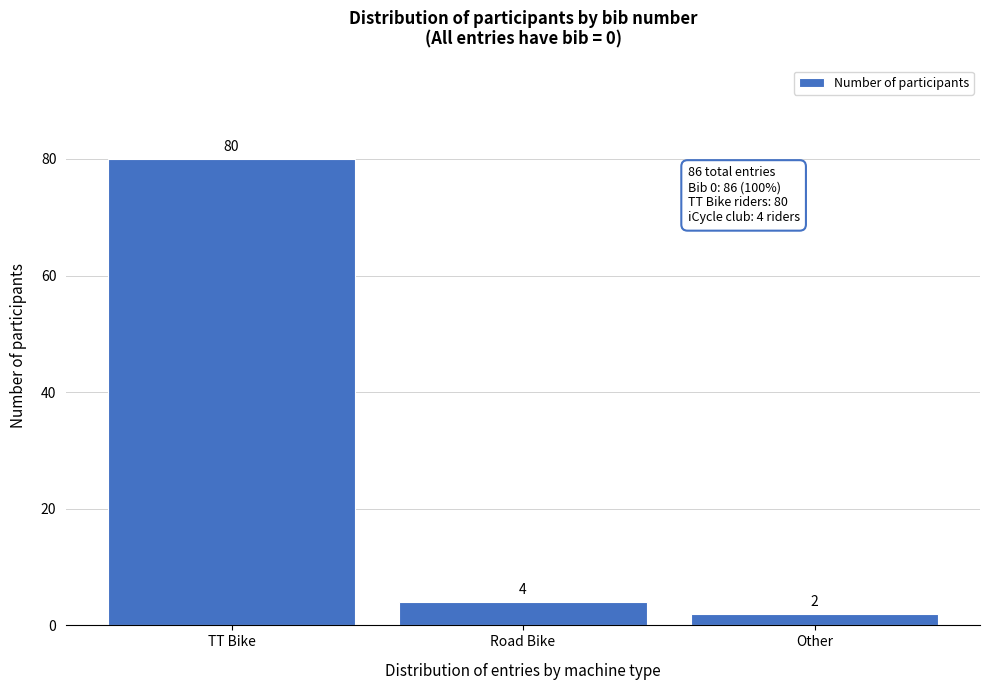

Reading left to right, list all the values displayed in this chart.

TT Bike=80	Road Bike=4	Other=2